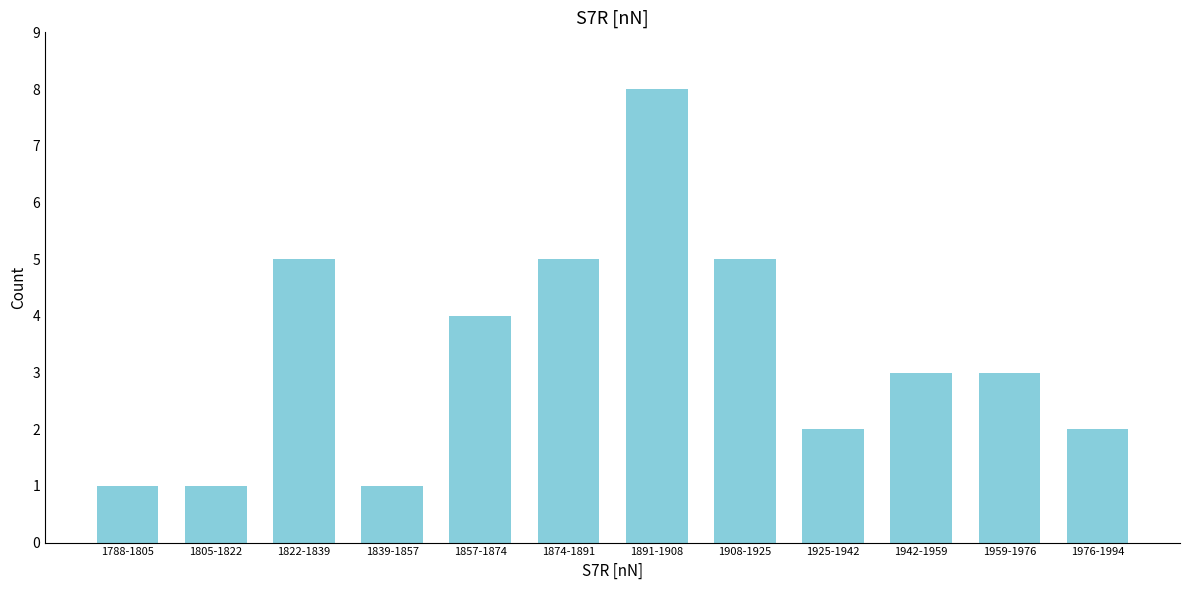

Reading left to right, transcribe all the data shown in this chart.

1	1	5	1	4	5	8	5	2	3	3	2